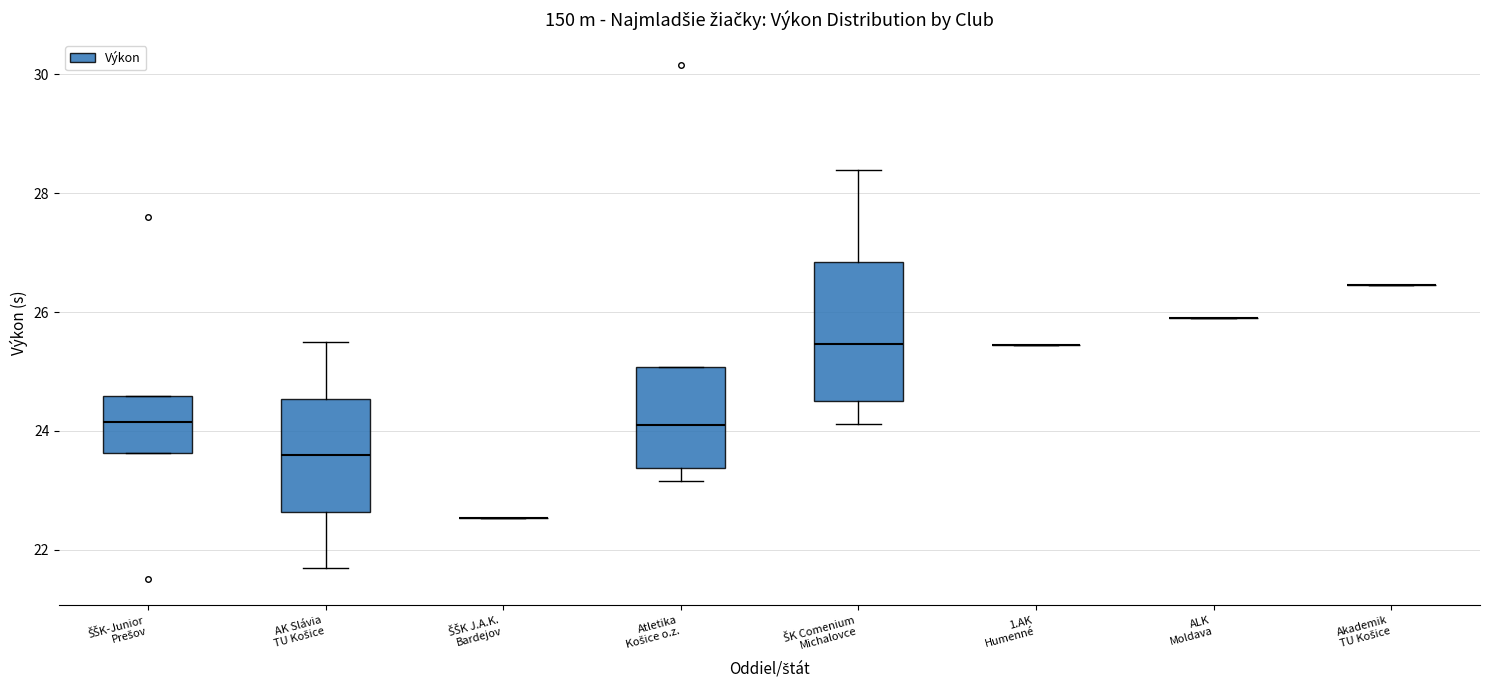

Which box is the tallest, from its lower edge to its upper edge?

ŠK Comenium Michalovce